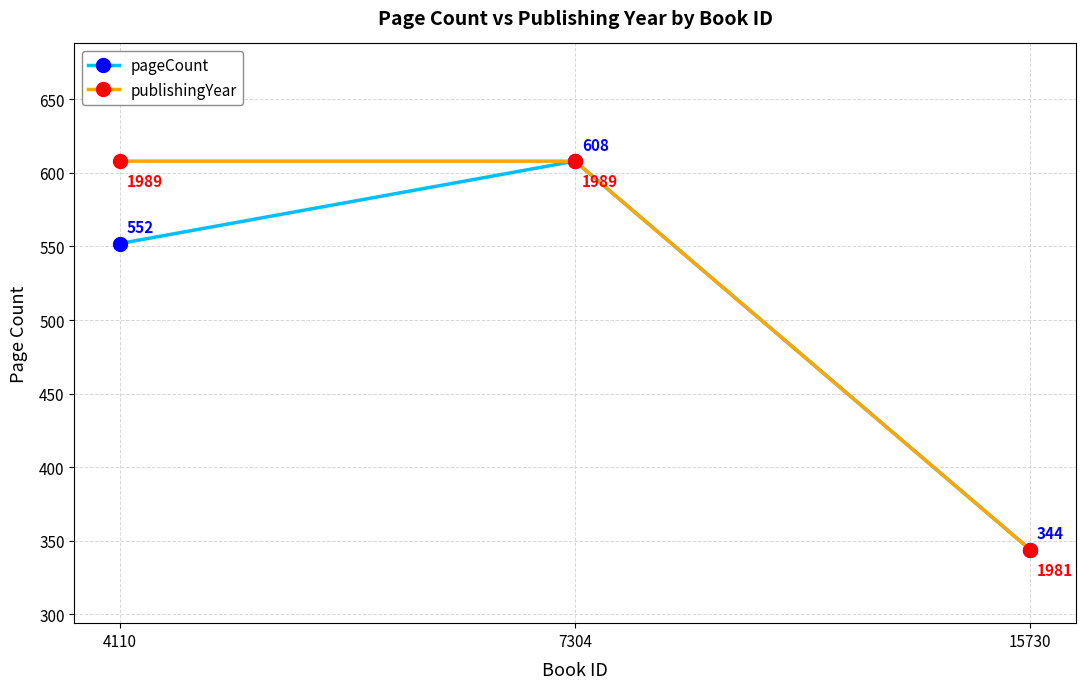

Does the chart have visible grid lines?

Yes